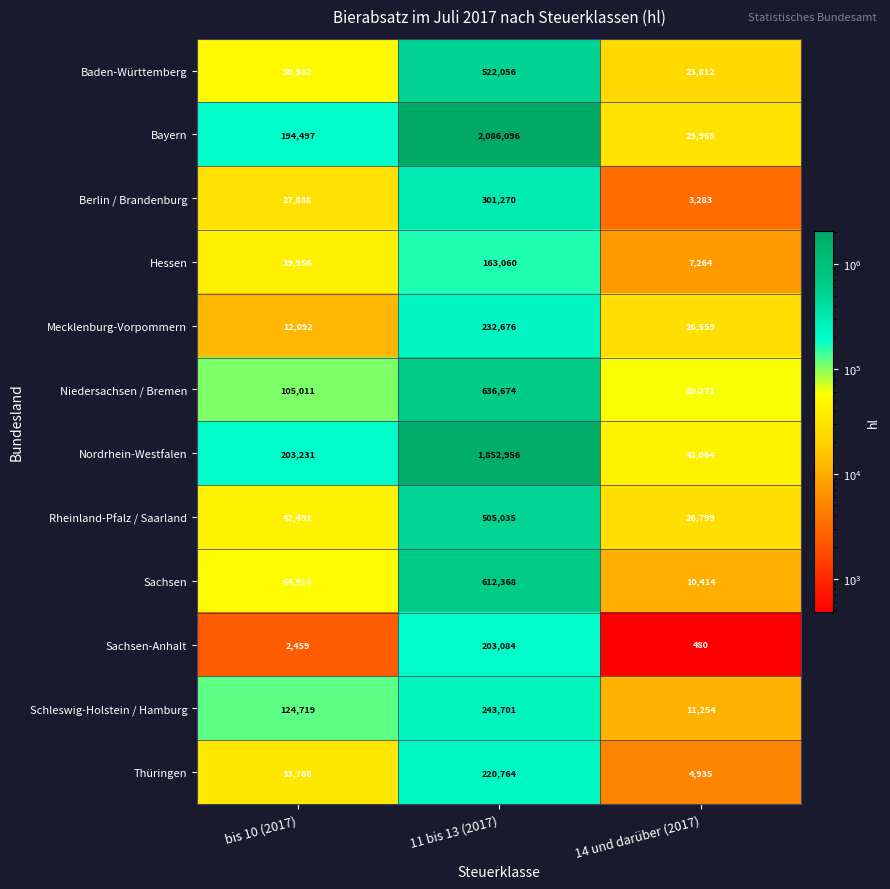

What is the approximate value of Mecklenburg-Vorpommern at 14 und darüber (2017)?

26559